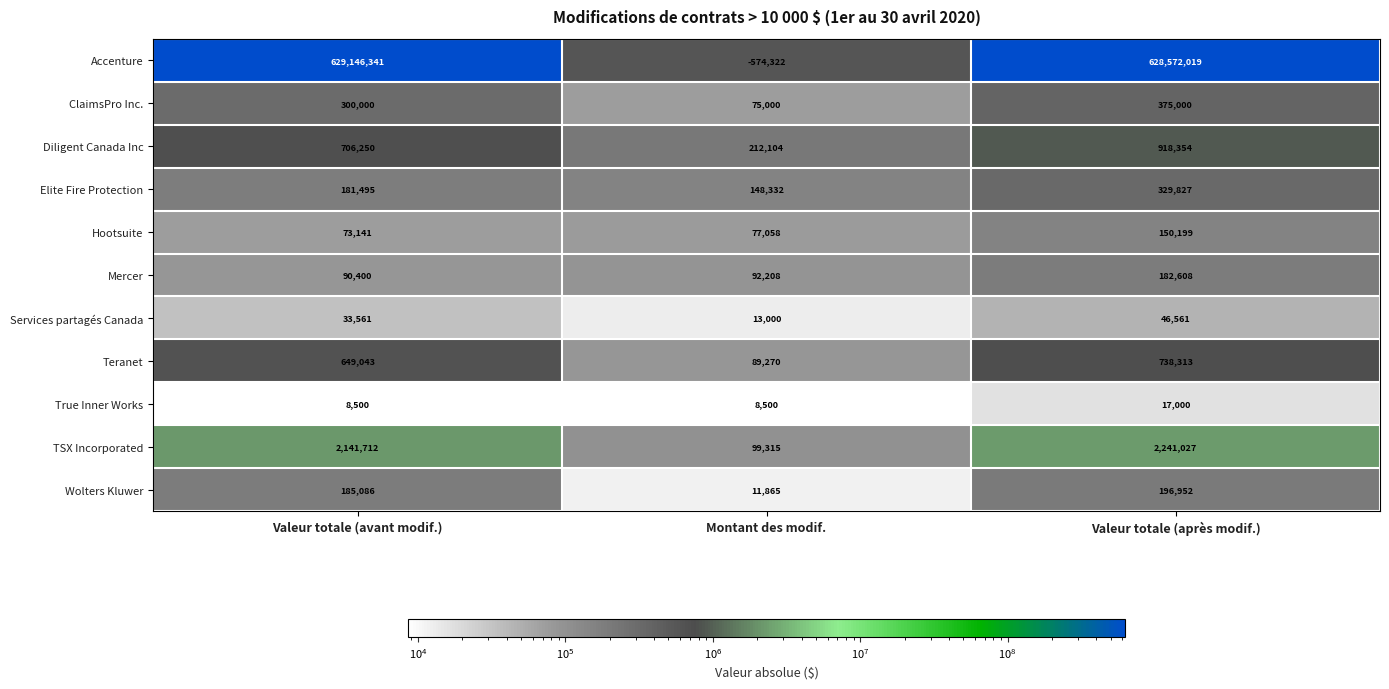

Which category has the highest value across all series?

Valeur totale (avant modif.)